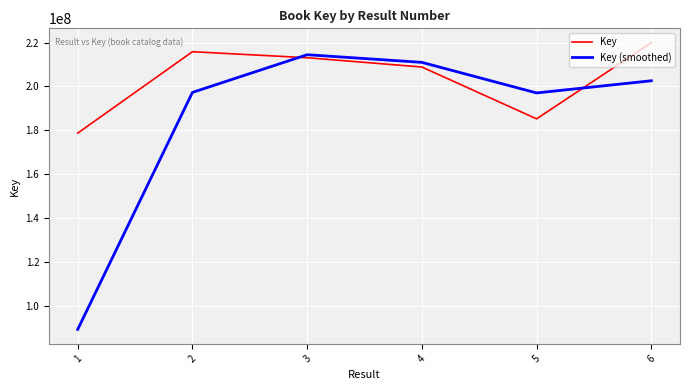

True or false: Key (smoothed) has a value of 288176908.6 at 6.

False